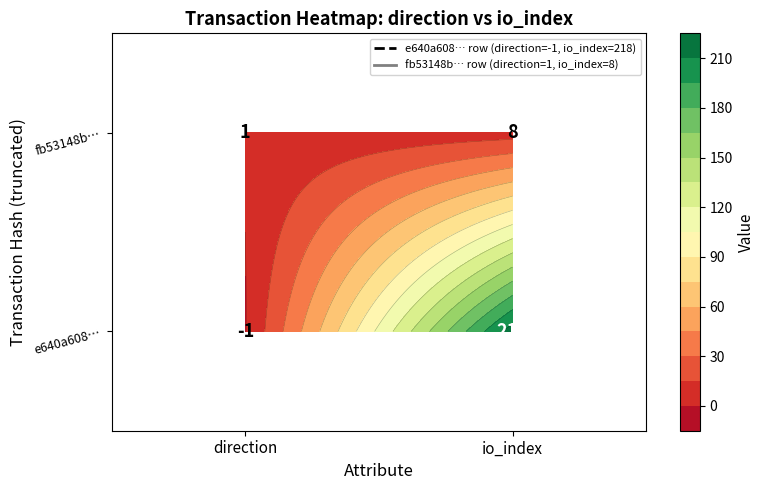

At how many categories does at least one series exceed 24?

1